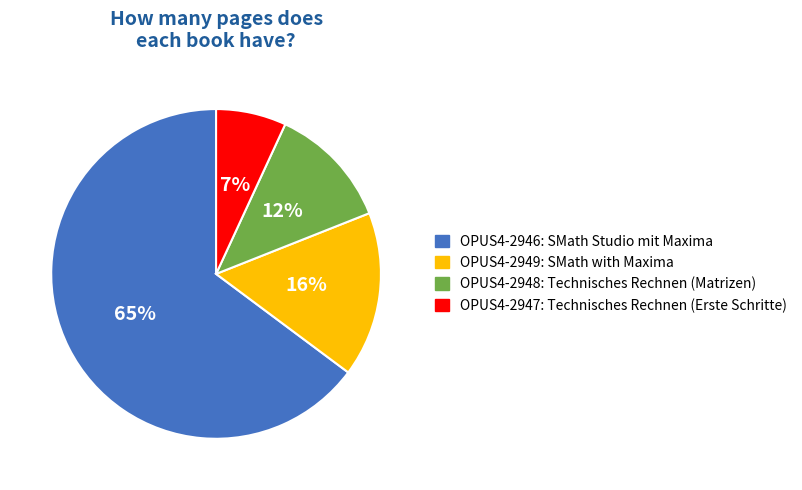

Which category has the smallest portion of the pie?

OPUS4-2947